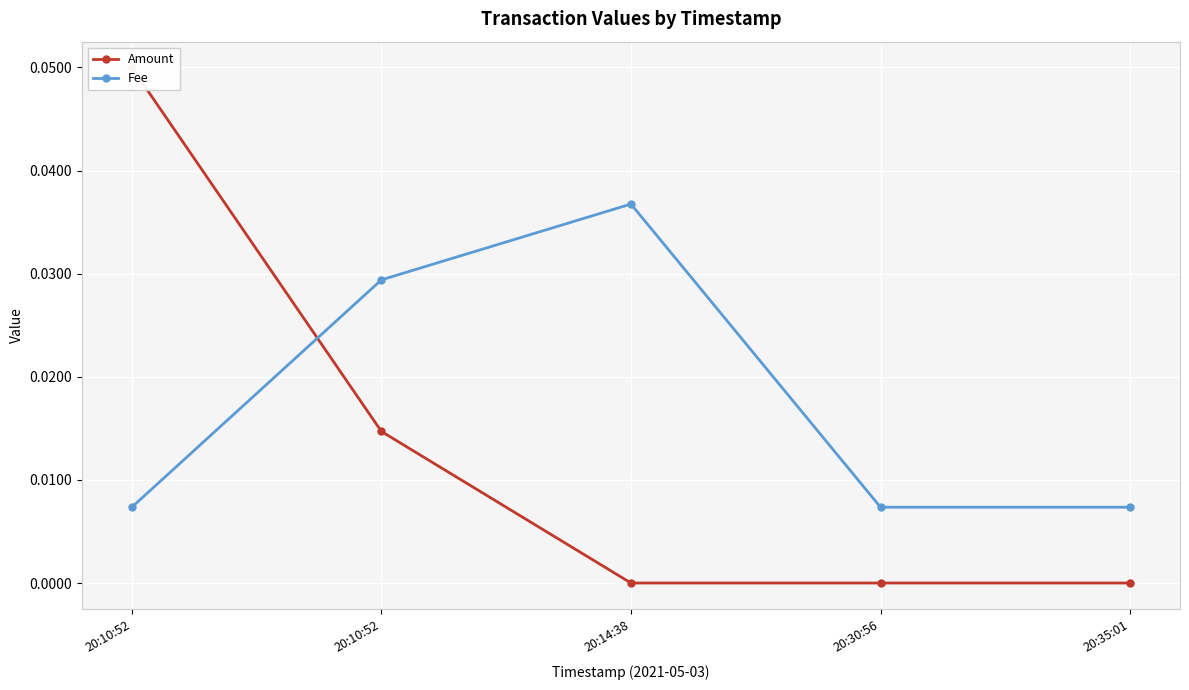

Reading right to left, what are all the values shown in this chart?

Amount: 20:35:01=0.0	20:30:56=0.0	20:14:38=0.0	20:10:52=0.0	20:10:52=0.1
Fee: 20:35:01=0.0	20:30:56=0.0	20:14:38=0.0	20:10:52=0.0	20:10:52=0.0